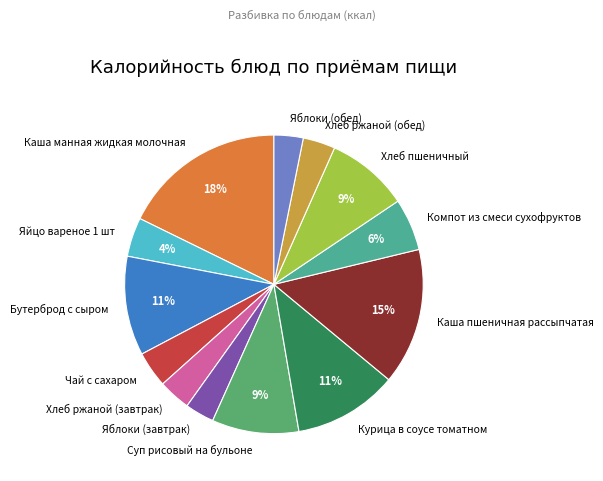

Does any single category account for the majority?

No